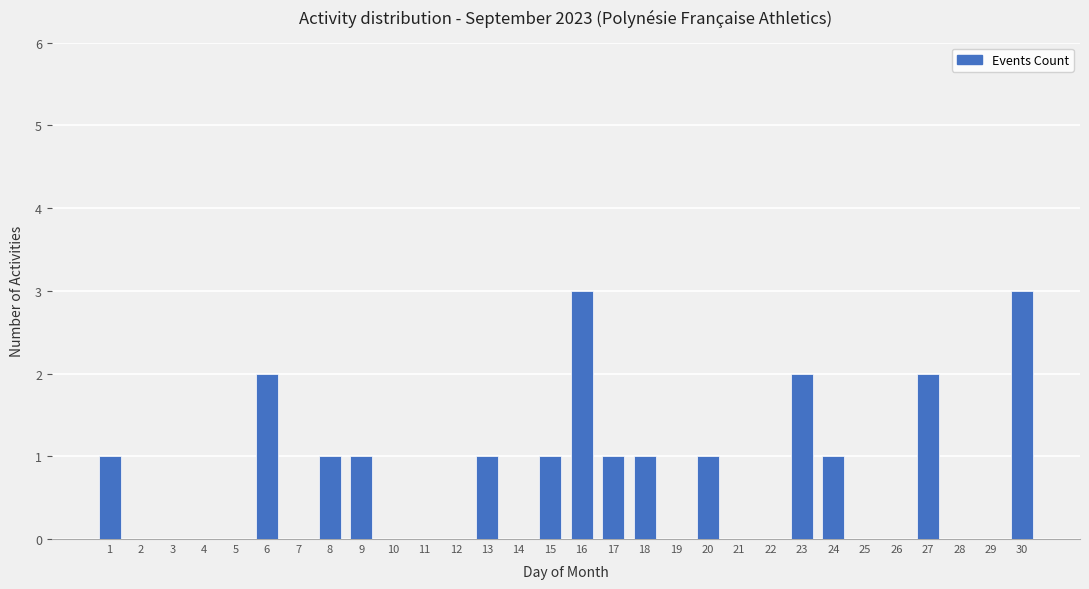

Reading left to right, list all the values displayed in this chart.

1=1	2=0	3=0	4=0	5=0	6=2	7=0	8=1	9=1	10=0	11=0	12=0	13=1	14=0	15=1	16=3	17=1	18=1	19=0	20=1	21=0	22=0	23=2	24=1	25=0	26=0	27=2	28=0	29=0	30=3